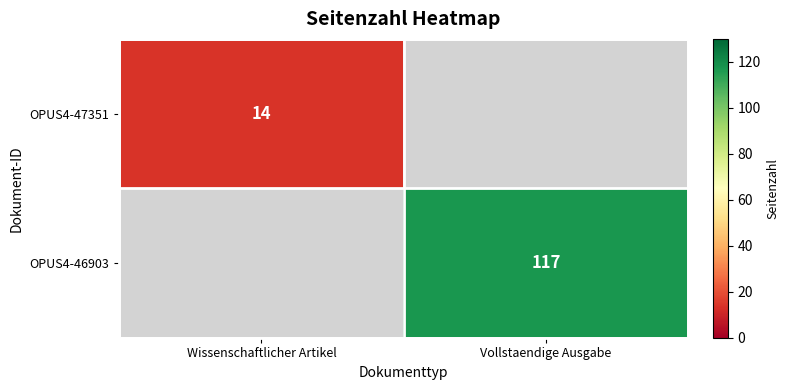

Is it true that OPUS4-46903 equals 81 at Vollstaendige Ausgabe?

False